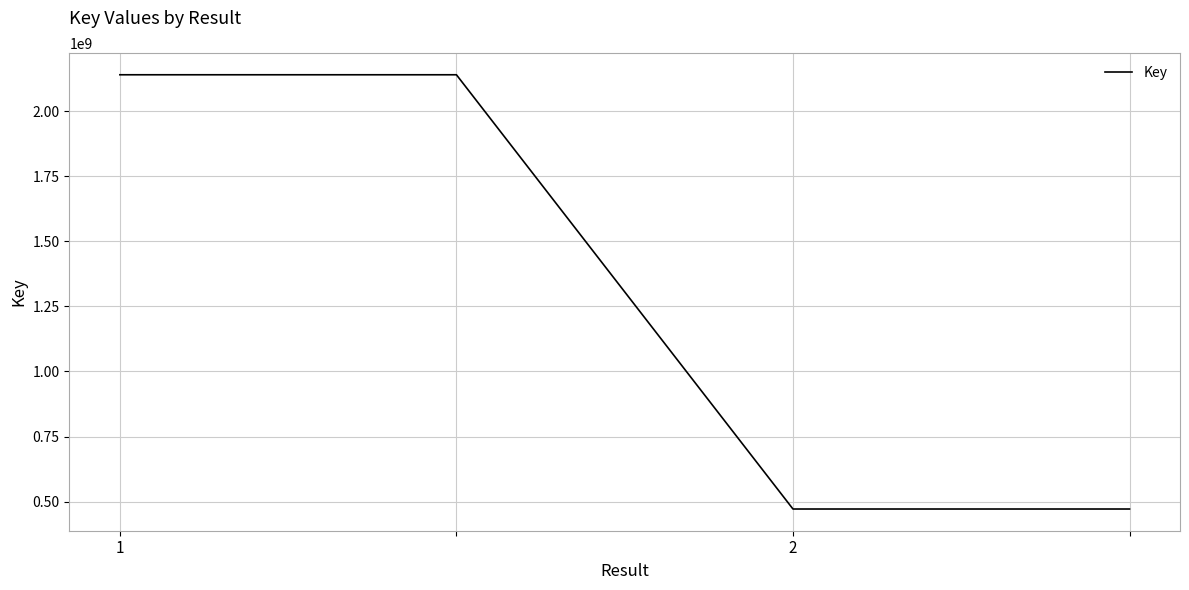

What is the sum of all values?

5222478434